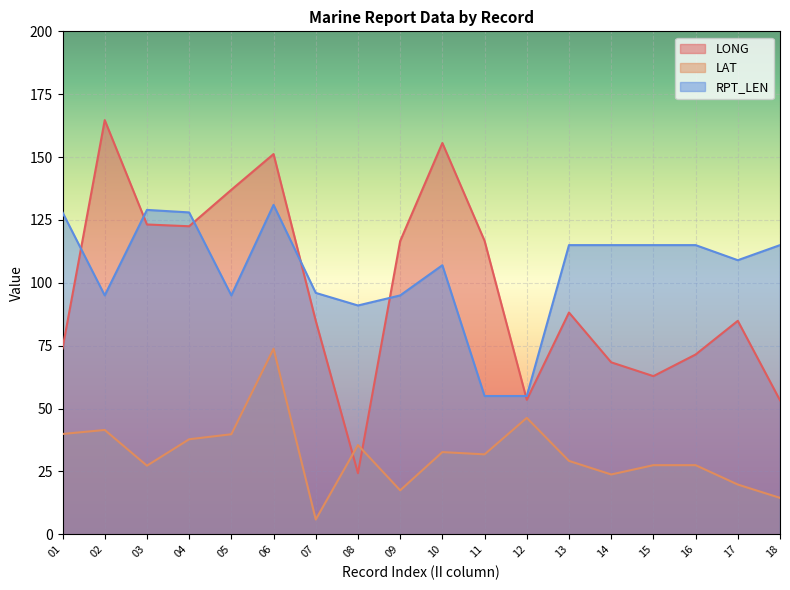

After their last crossing, which series has the higher values: LAT or LONG?

LONG